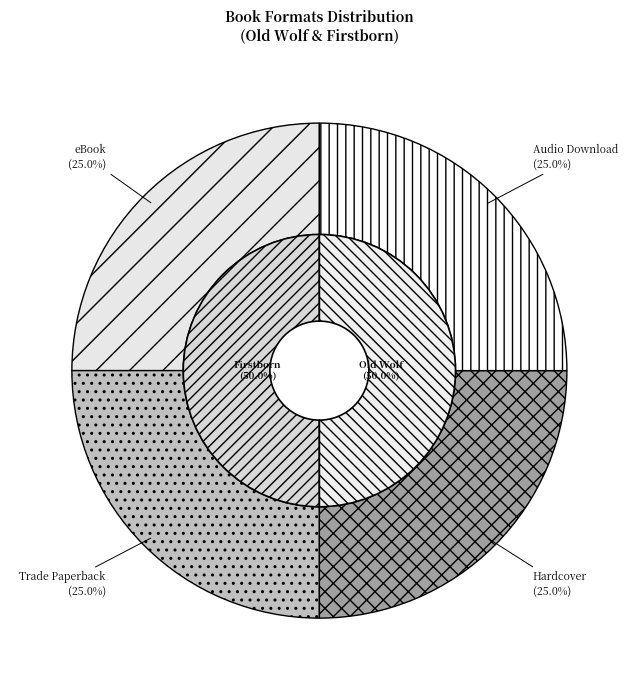

Is it true that Audio Download (Firstborn) is 11% of the pie?

False